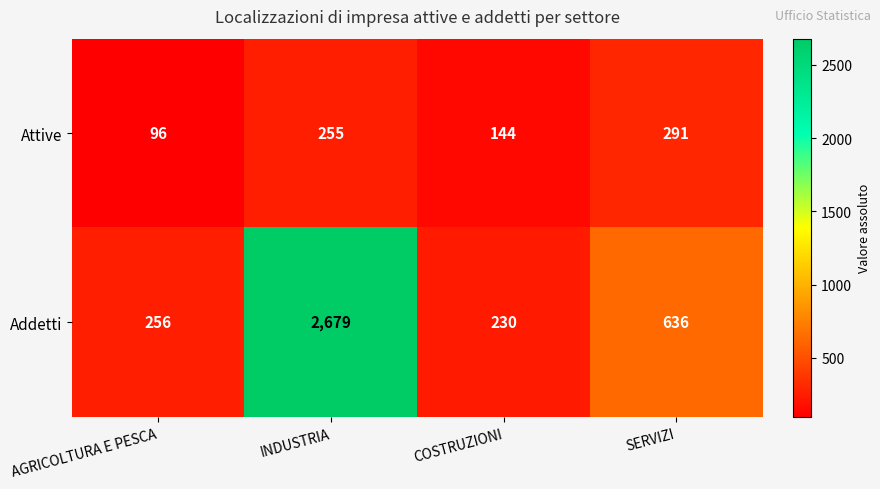

Reading left to right, extract all data points from this chart.

Attive: AGRICOLTURA E PESCA=96	INDUSTRIA=255	COSTRUZIONI=144	SERVIZI=291
Addetti: AGRICOLTURA E PESCA=256	INDUSTRIA=2679	COSTRUZIONI=230	SERVIZI=636